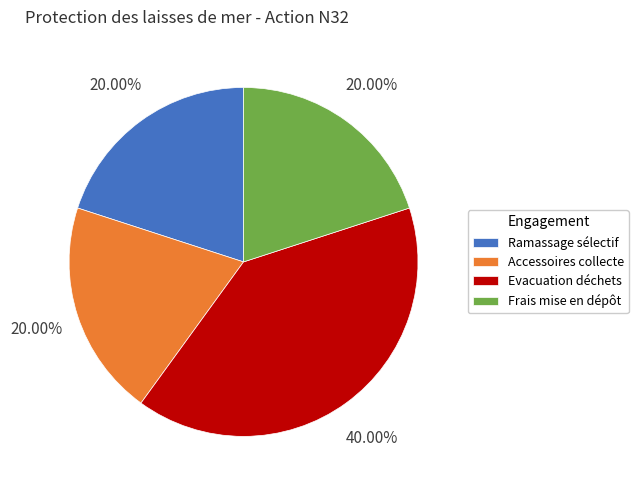

What is the largest slice in the pie chart?

Evacuation déchets